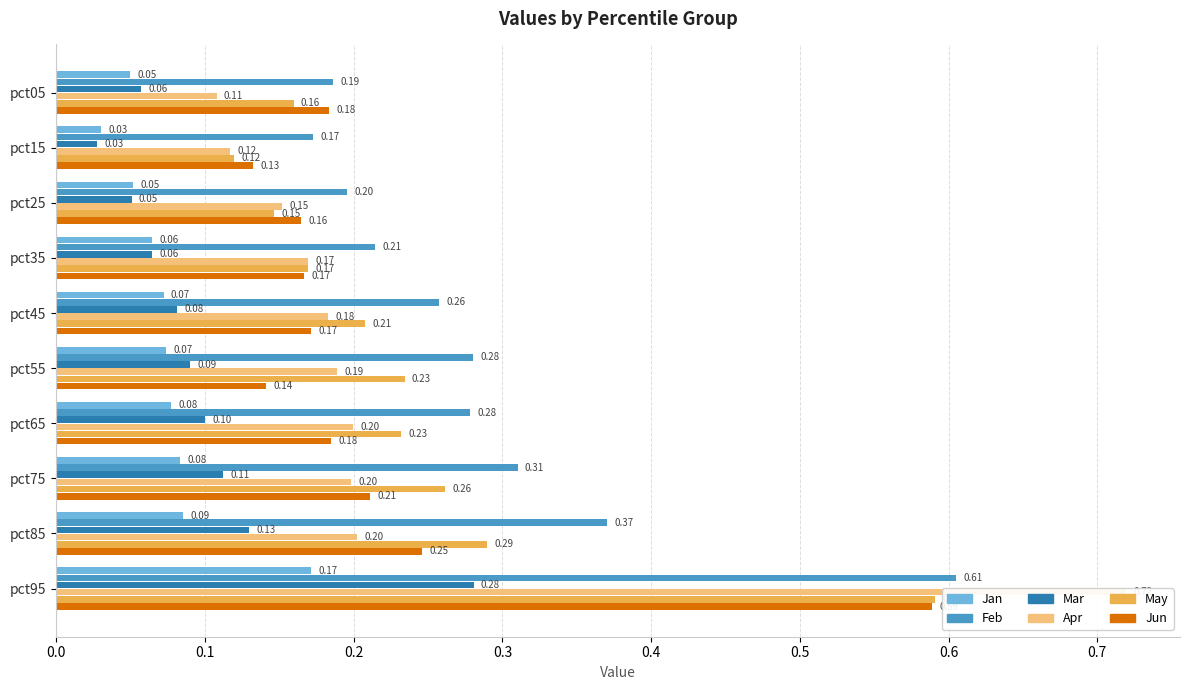

What are all the series names shown in the legend?

Jan, Feb, Mar, Apr, May, Jun